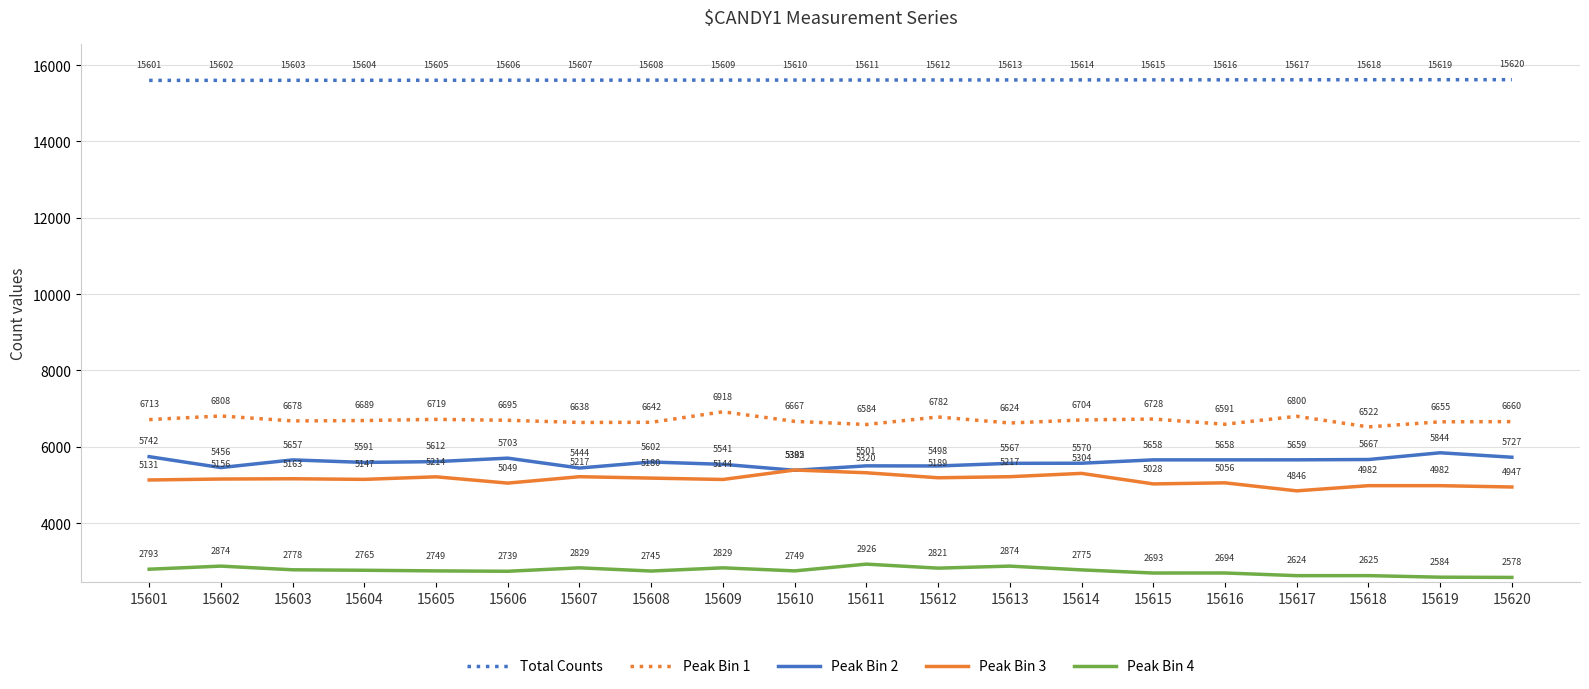

What are all the series names shown in the legend?

Total Counts, Peak Bin 1, Peak Bin 2, Peak Bin 3, Peak Bin 4